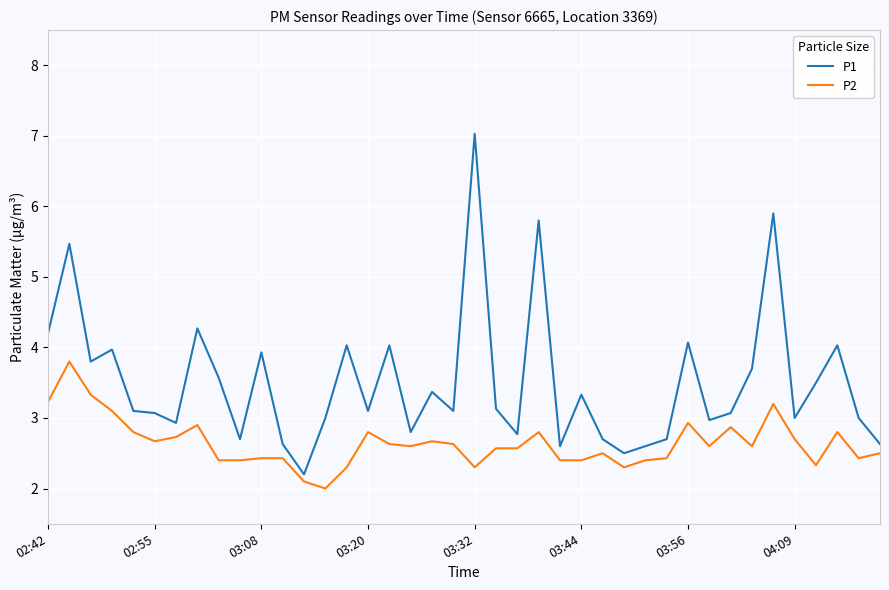

Which series has the largest total across all categories?

P1